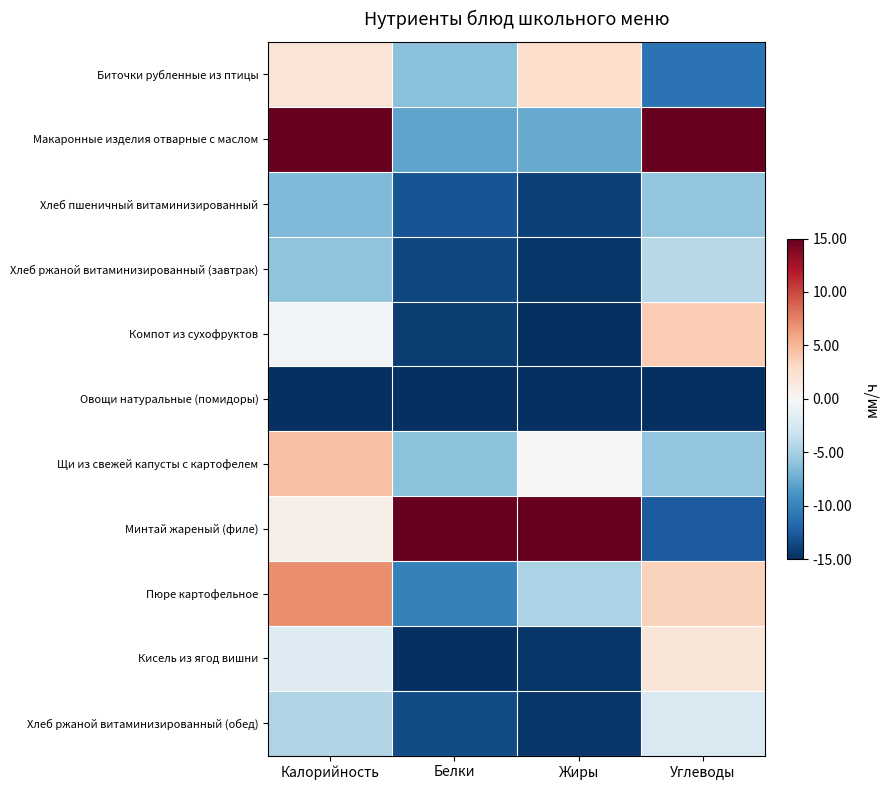

What is the total value across all series at Жиры?

-82.1